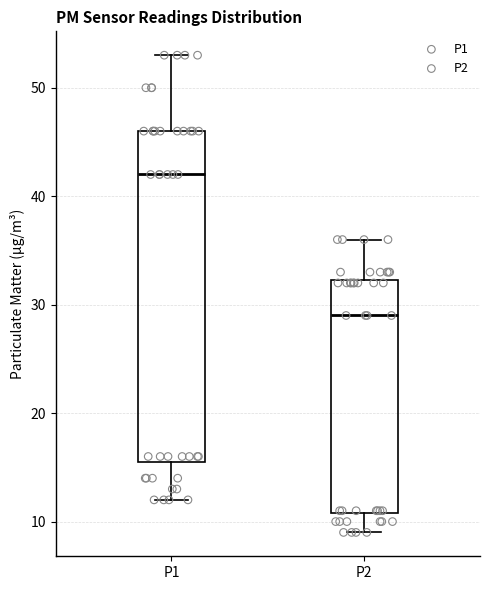

Which box's median line is the lowest?

P2